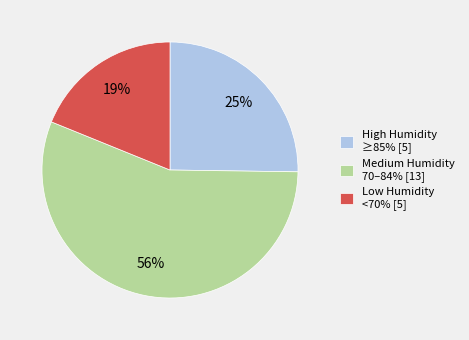

To the nearest percent, what is the difference between the largest and smallest slice percentages?

37%